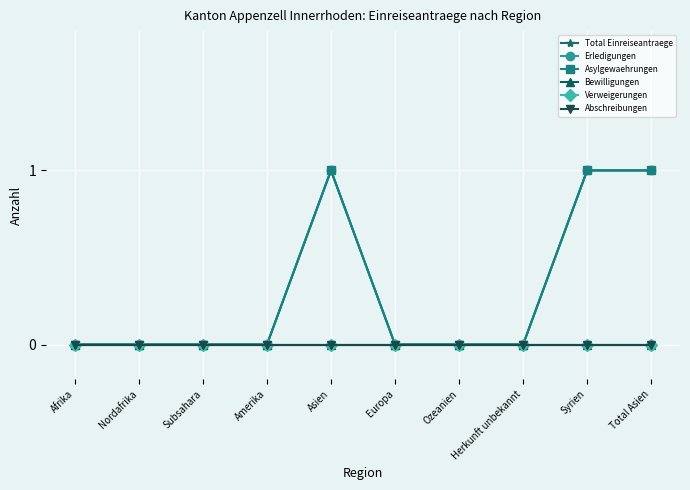

Does the chart have visible grid lines?

Yes